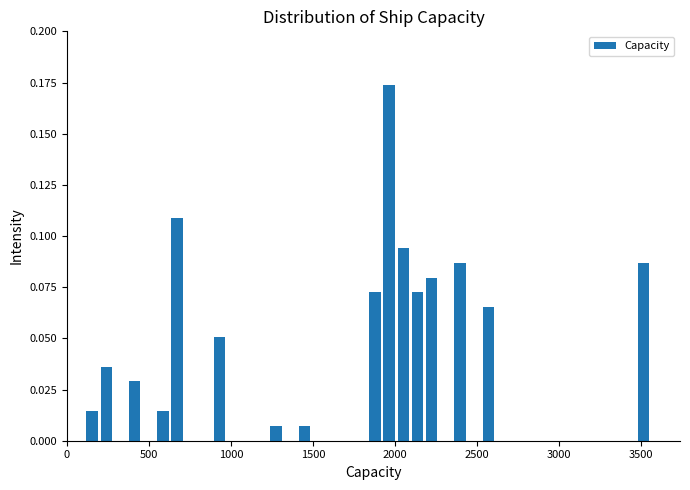

Around what value on the x-axis is the tallest bar? Give the approximate position of its centre, as read against the axis.

1950